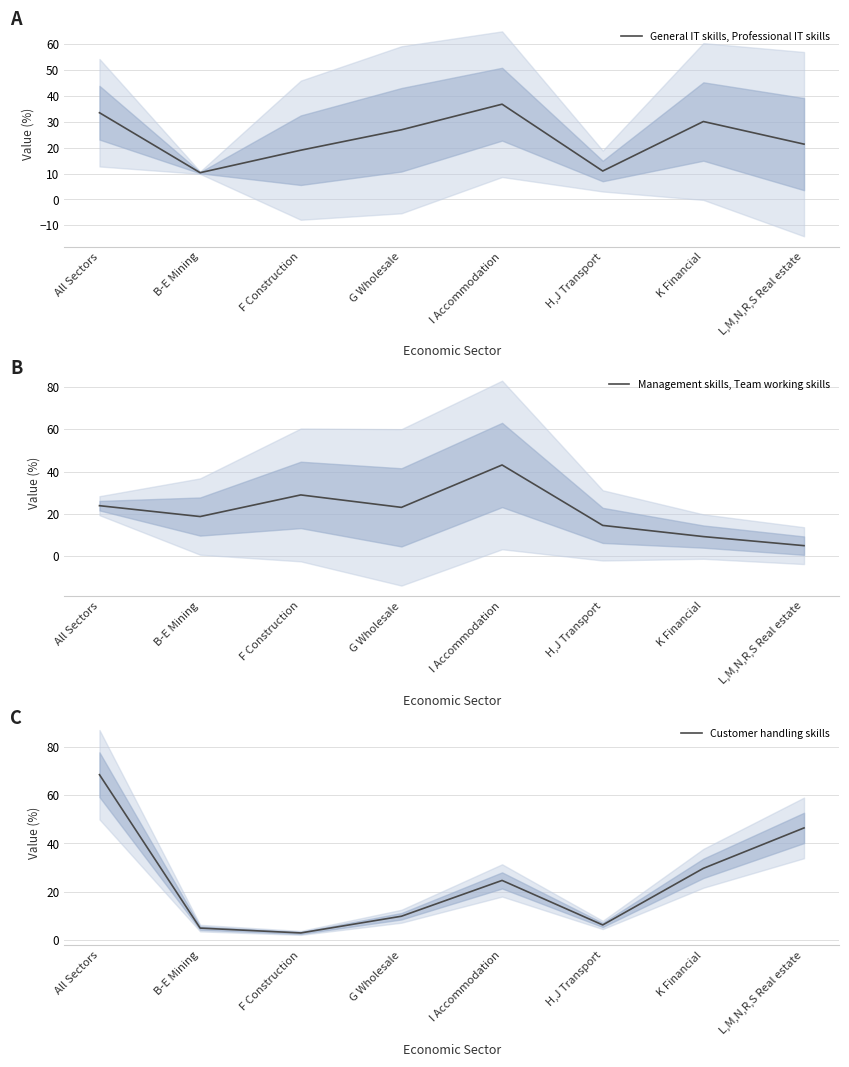

What are all the series names shown in the legend?

General IT skills, Professional IT skills, Management skills, Team working skills, Customer handling skills